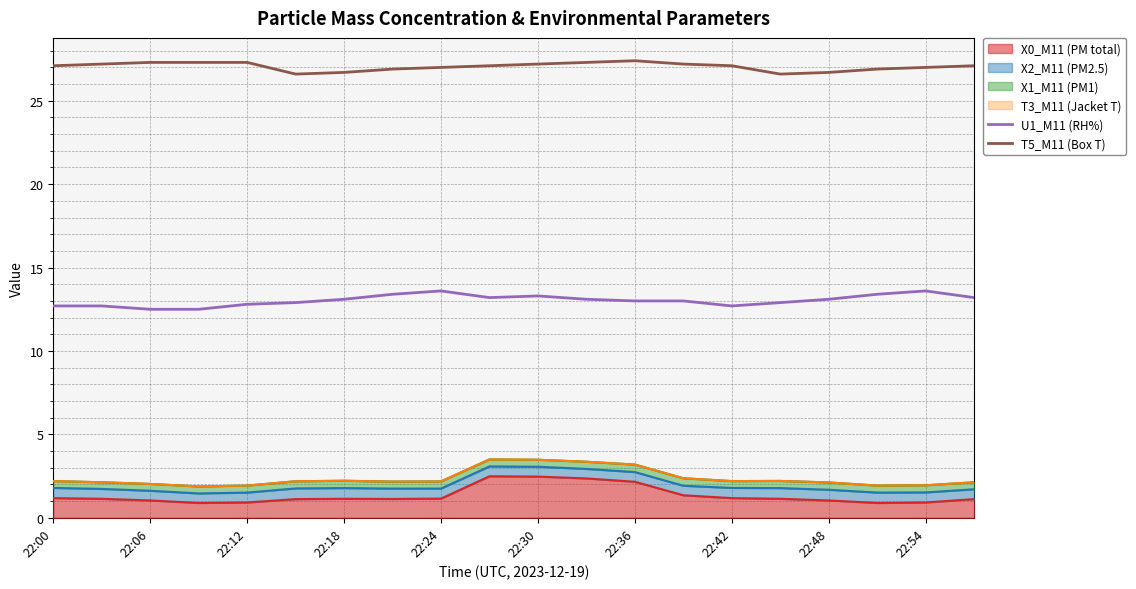

How many interior local peaks does the T5_M11 (Box T) series have?

1